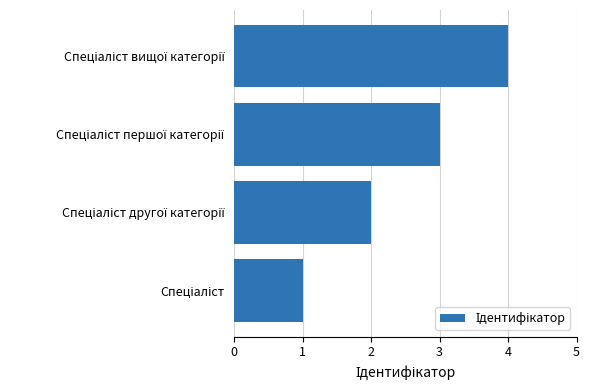

What is the difference between the maximum and minimum values?

3